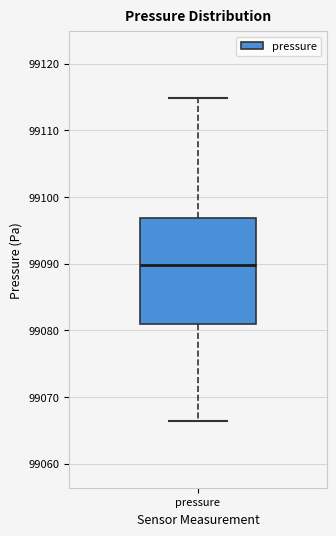

Where is the lower edge of the box for pressure on the y-axis? The values are not printed on the chart, so give them approximately, as read against the axis.

99081